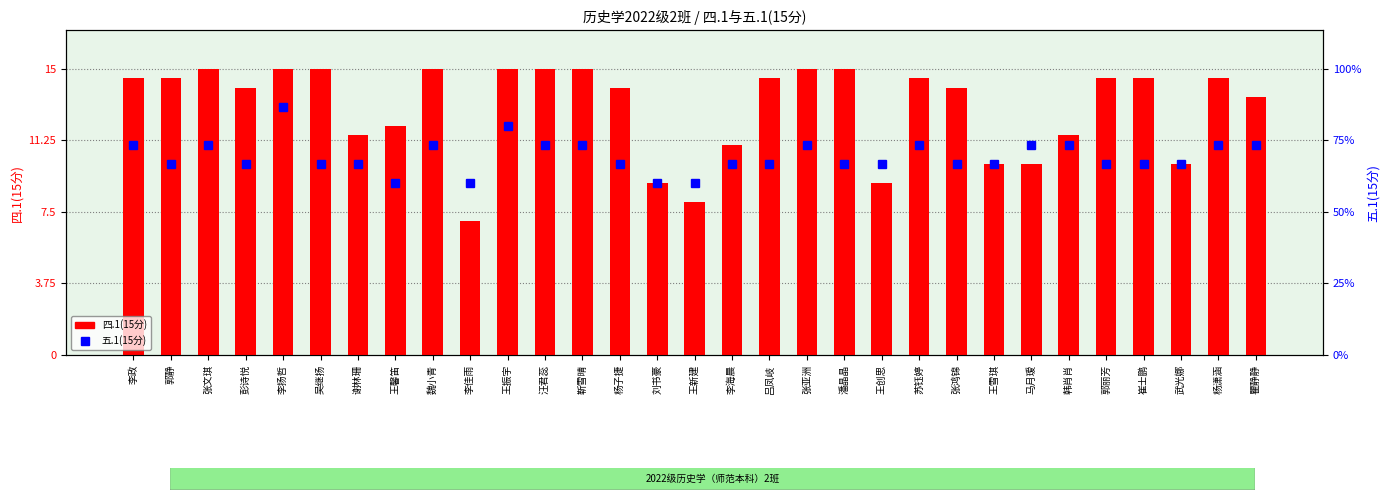

At which category does the chart reach its minimum across all series?

李佳雨